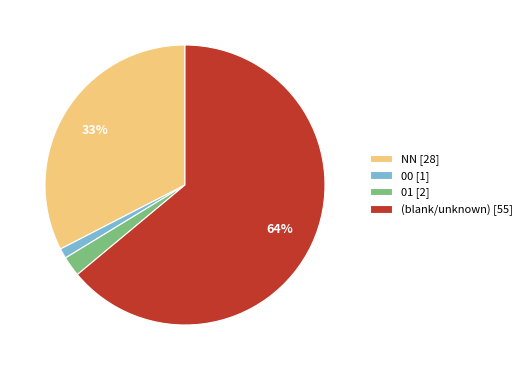

Between (blank/unknown) [55] and 00 [1], which is larger?

(blank/unknown) [55]